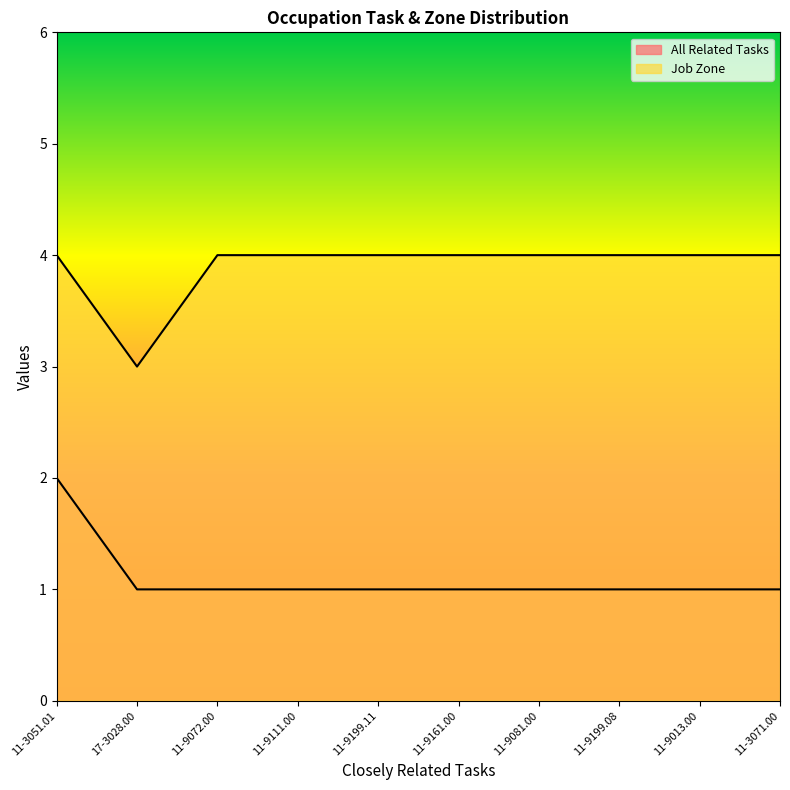

What is the difference between the All Related Tasks values at 11-3051.01 and 17-3028.00?

1